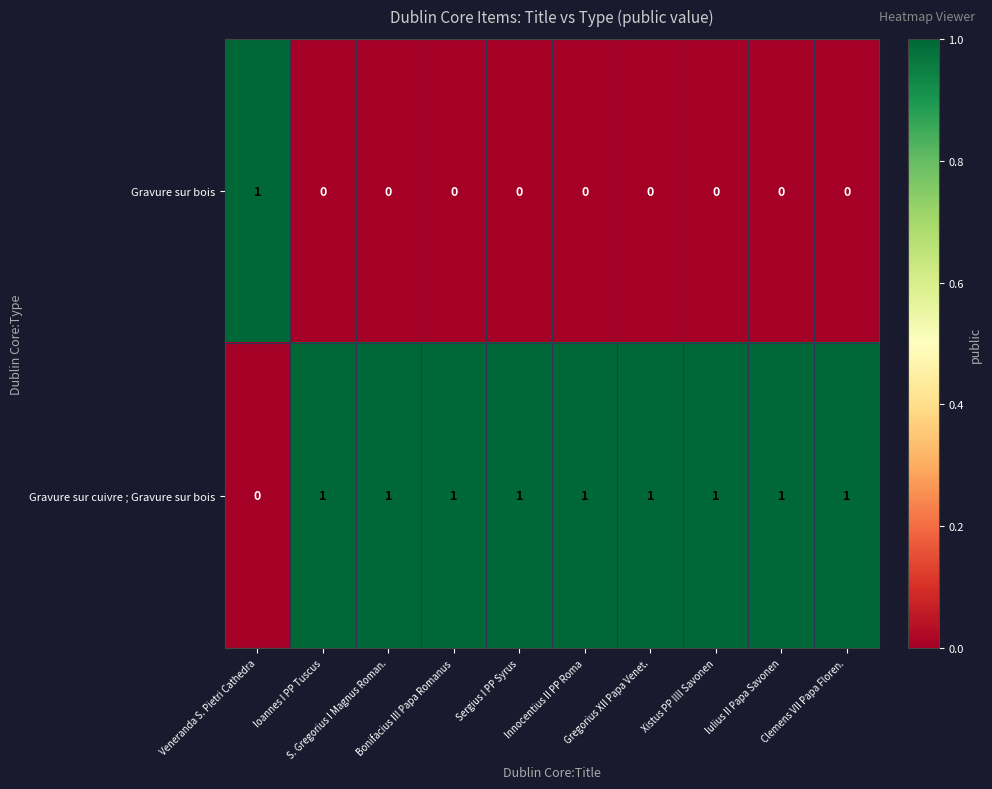

Which series has the largest total across all categories?

Gravure sur cuivre ; Gravure sur bois